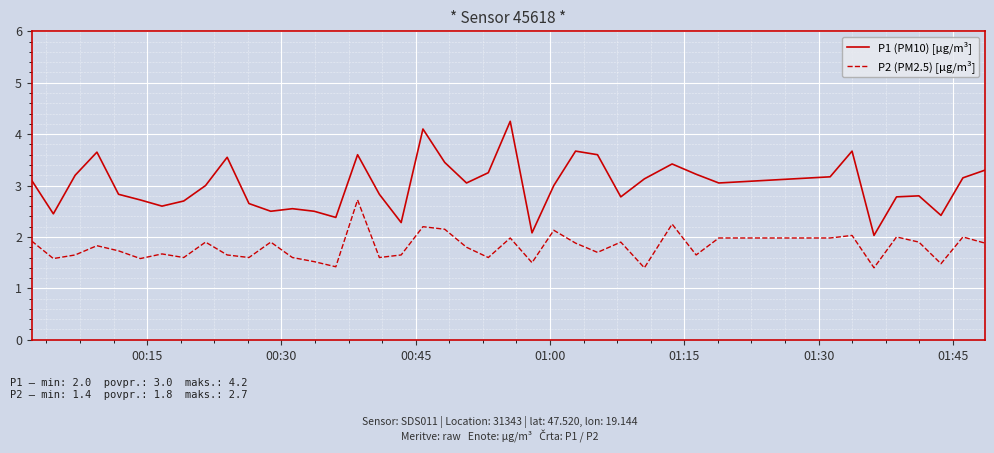

Rank the series by their maximum value, from lowest to highest.

P2 (PM2.5) [µg/m³], P1 (PM10) [µg/m³]